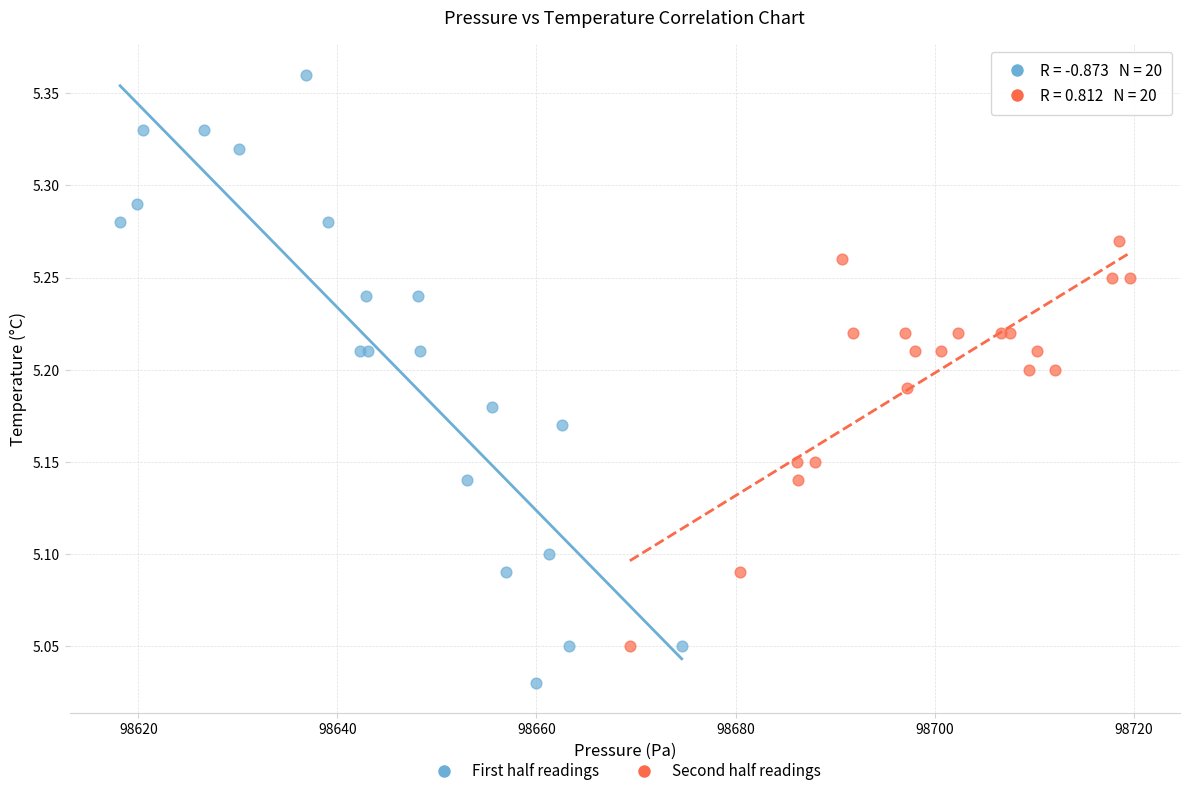

Which series reaches the minimum Y coordinate?

First half readings